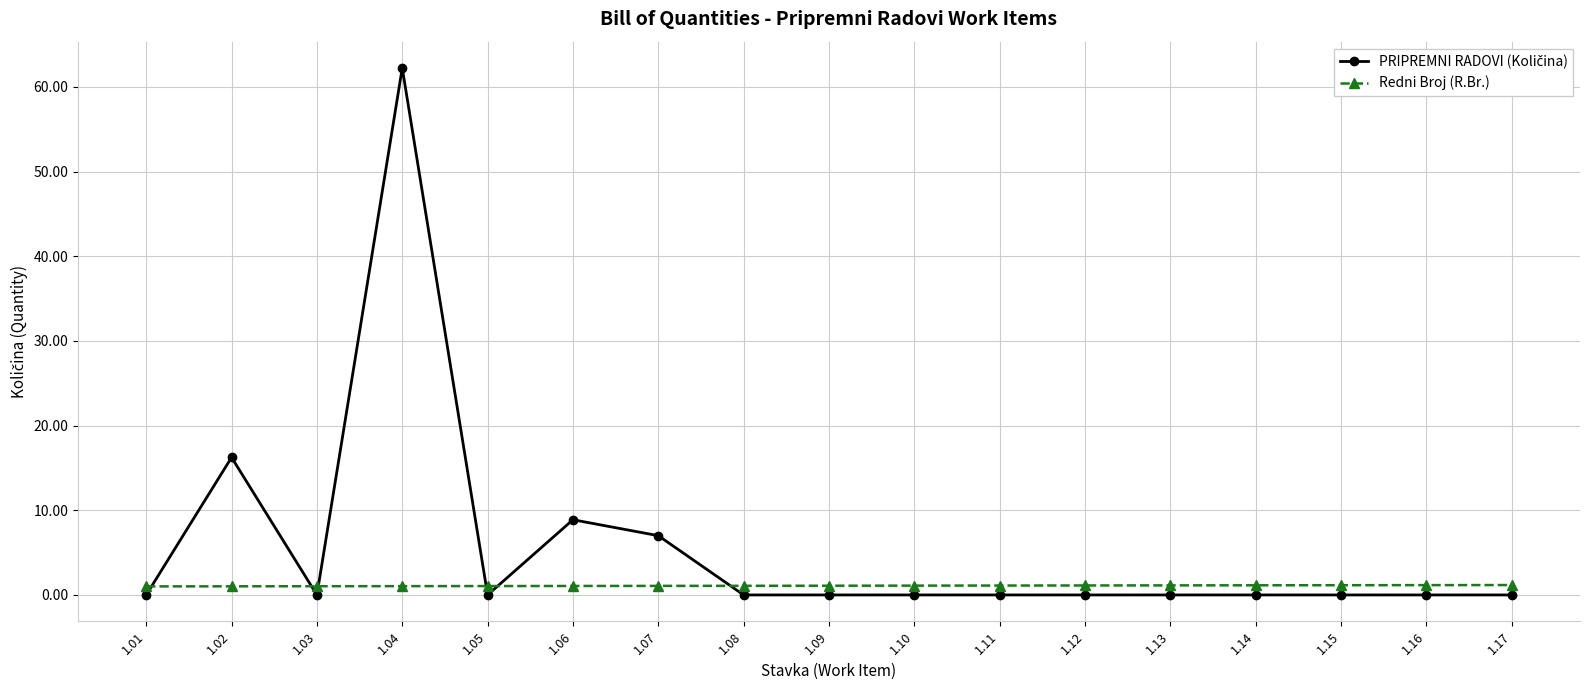

At which category is the sum across all series the highest?

1.04